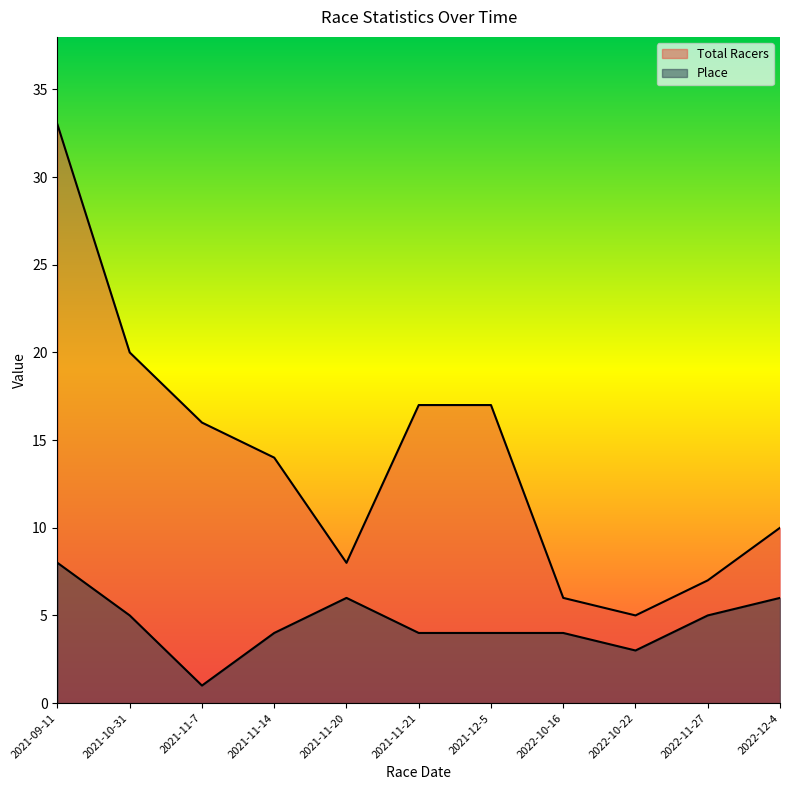

What are all the series names shown in the legend?

Total Racers, Place